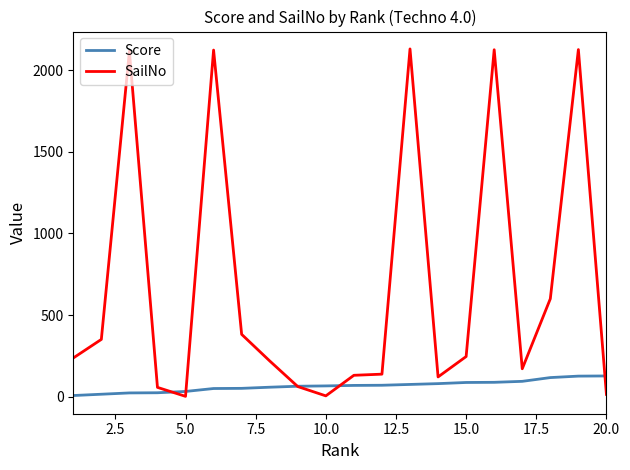

Which series has the widest spread of values?

SailNo